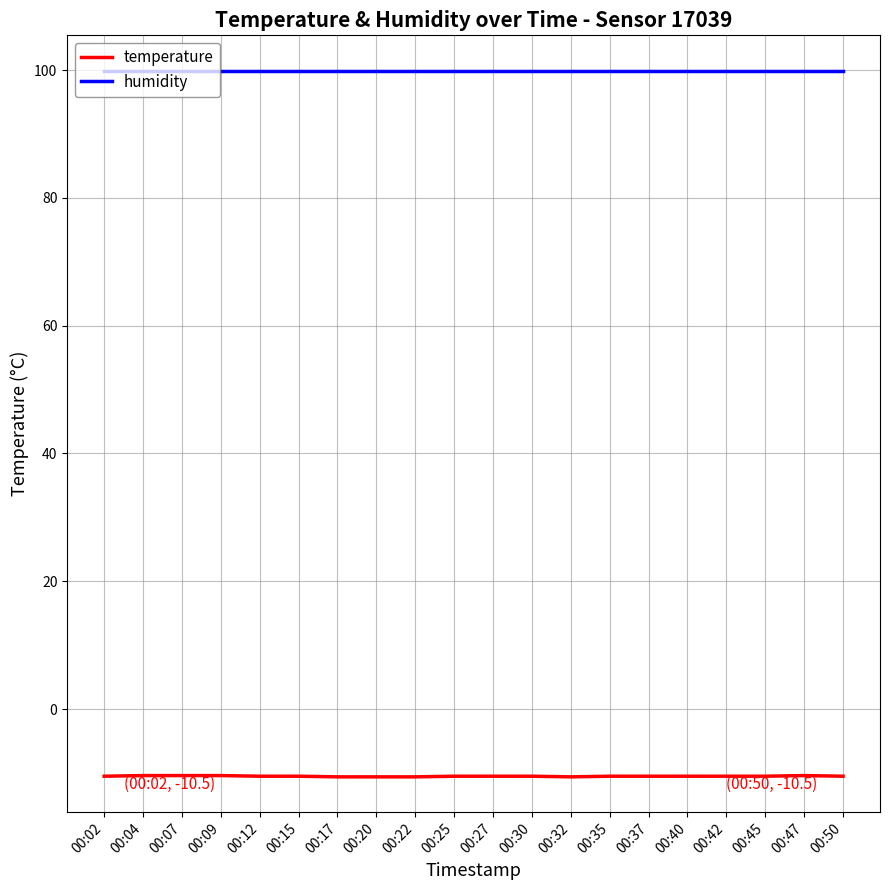

Which series has the widest spread of values?

temperature